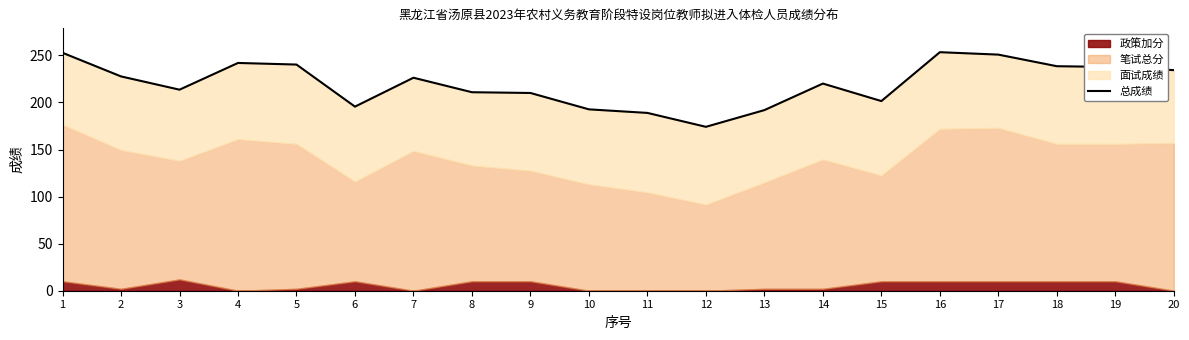

List the labels in order of value, smallest first.

12, 11, 13, 10, 6, 15, 9, 8, 3, 14, 7, 2, 20, 19, 18, 5, 4, 17, 1, 16